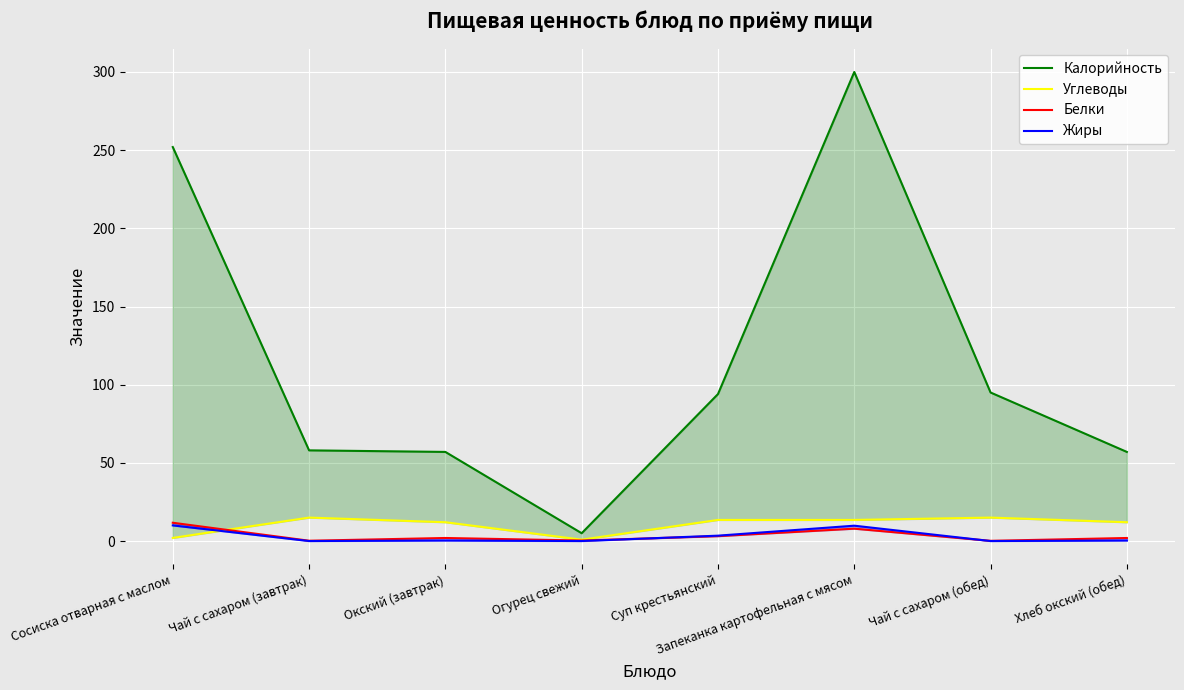

Which series has the largest total across all categories?

Калорийность